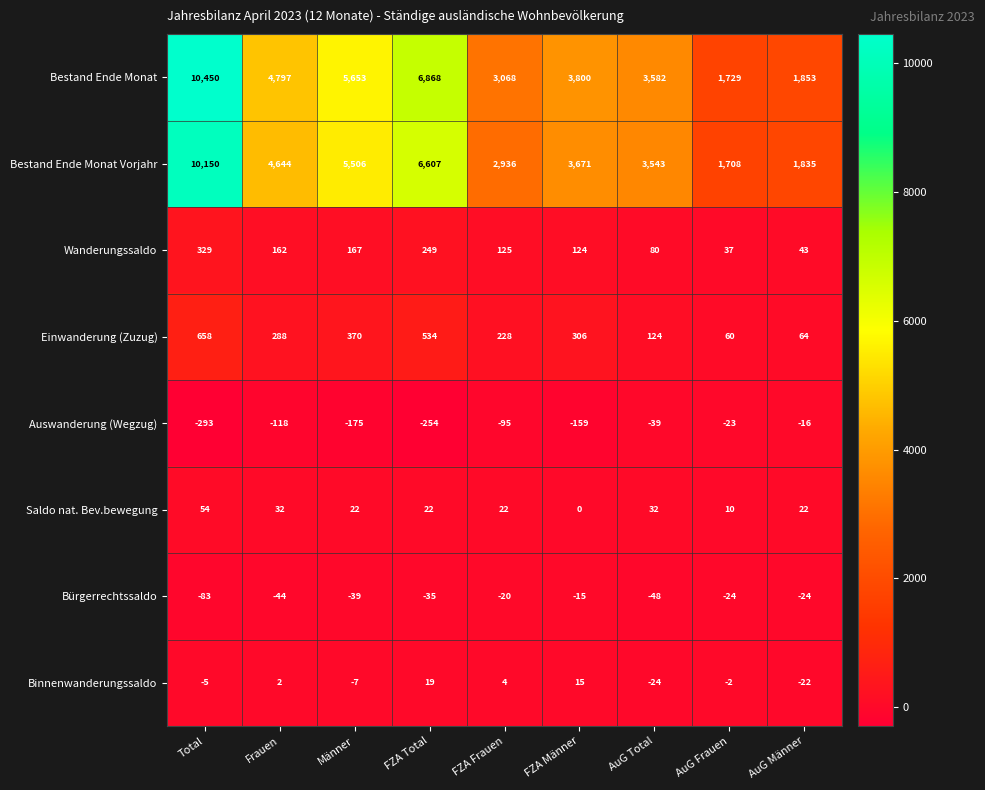

Which series has the largest total across all categories?

Bestand Ende Monat